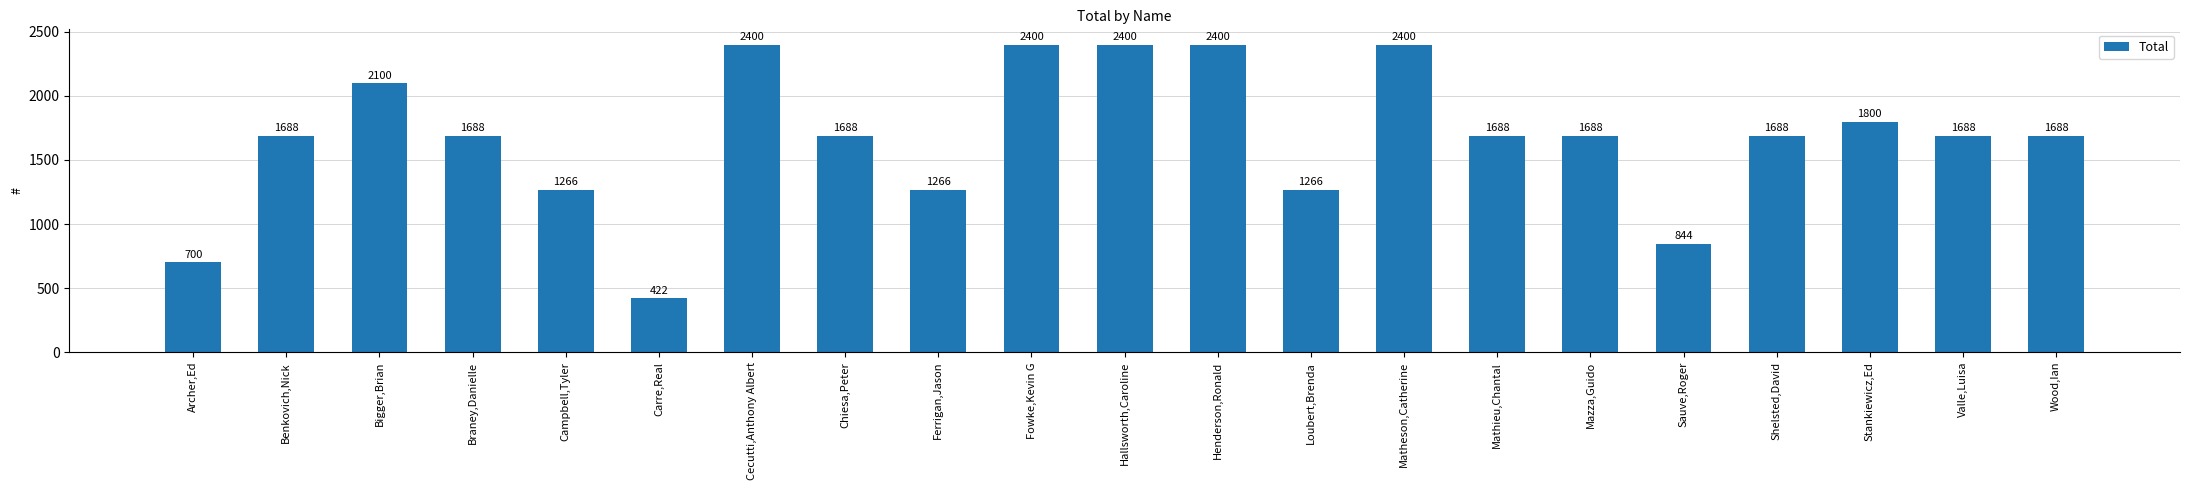

What is the sum of the values at Braney,Danielle and Cecutti,Anthony Albert?

4088